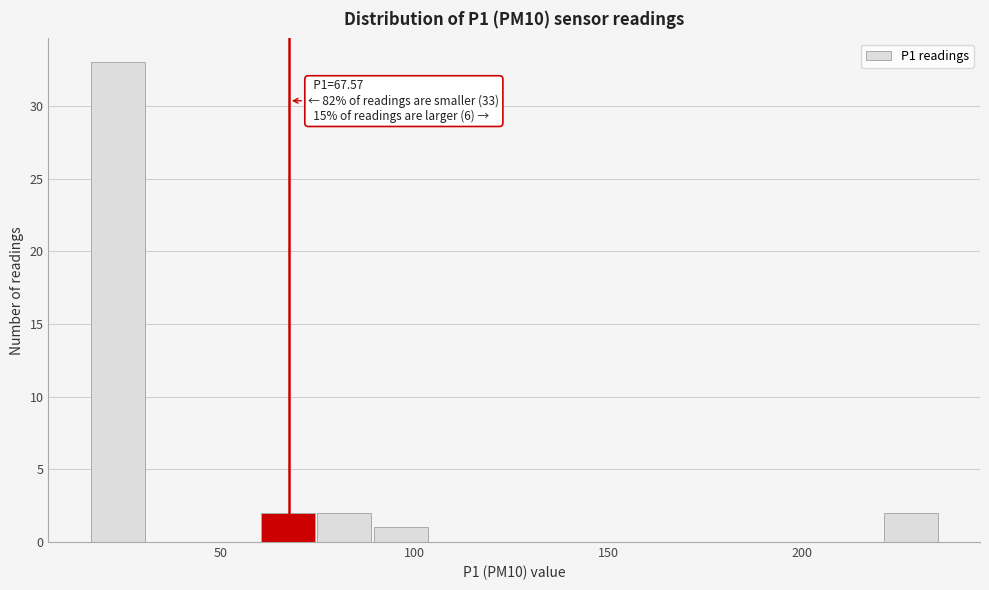

Around what value on the x-axis is the tallest bar? Give the approximate position of its centre, as read against the axis.

25